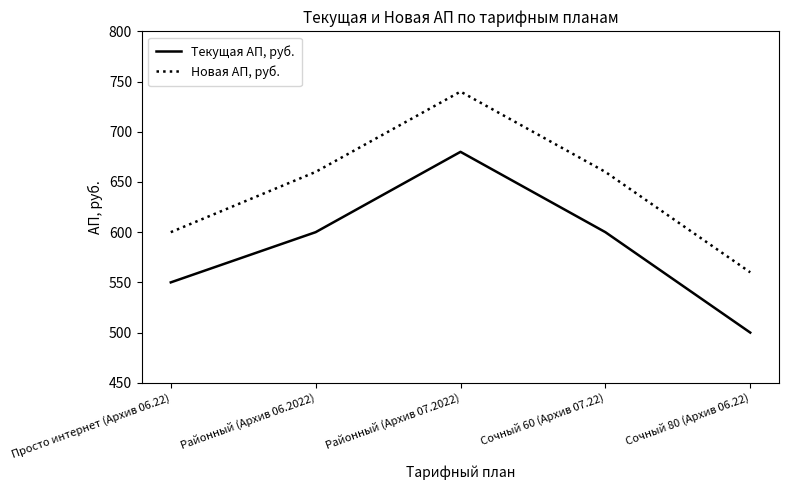

True or false: Новая АП, руб. has a value of 1037 at Районный (Архив 07.2022).

False